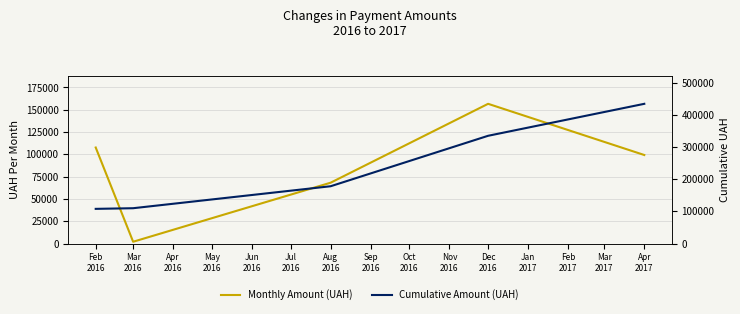

At which category does Monthly Amount (UAH) reach its first local valley?

Mar
2016